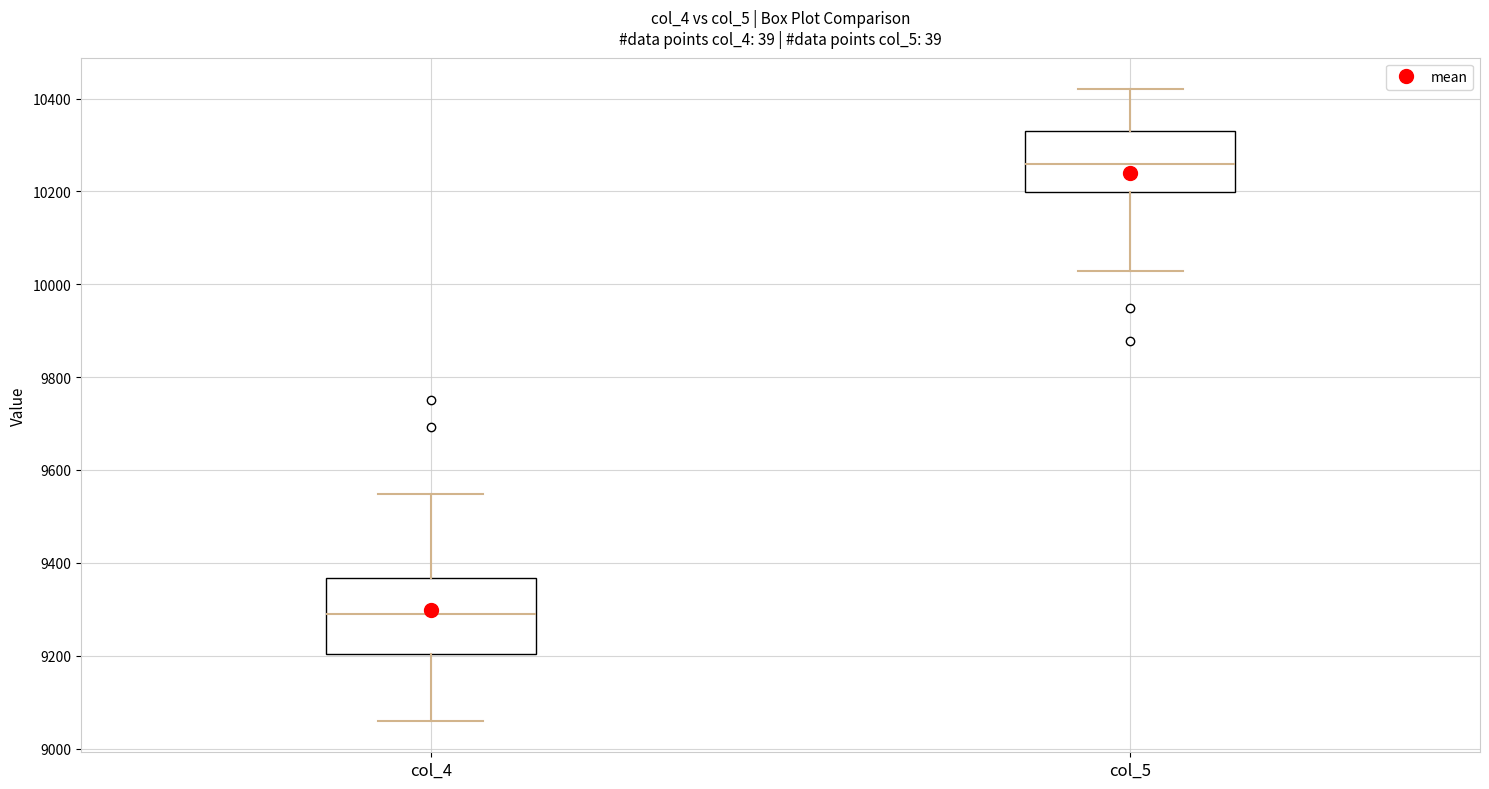

Which box has the highest median line?

col_5